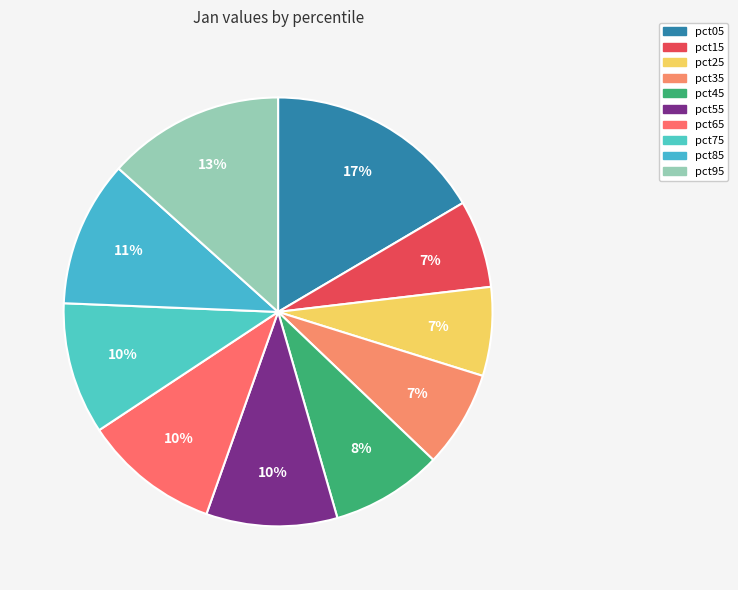

Rank the categories by value from lowest to highest.

pct15, pct25, pct35, pct45, pct55, pct75, pct65, pct85, pct95, pct05